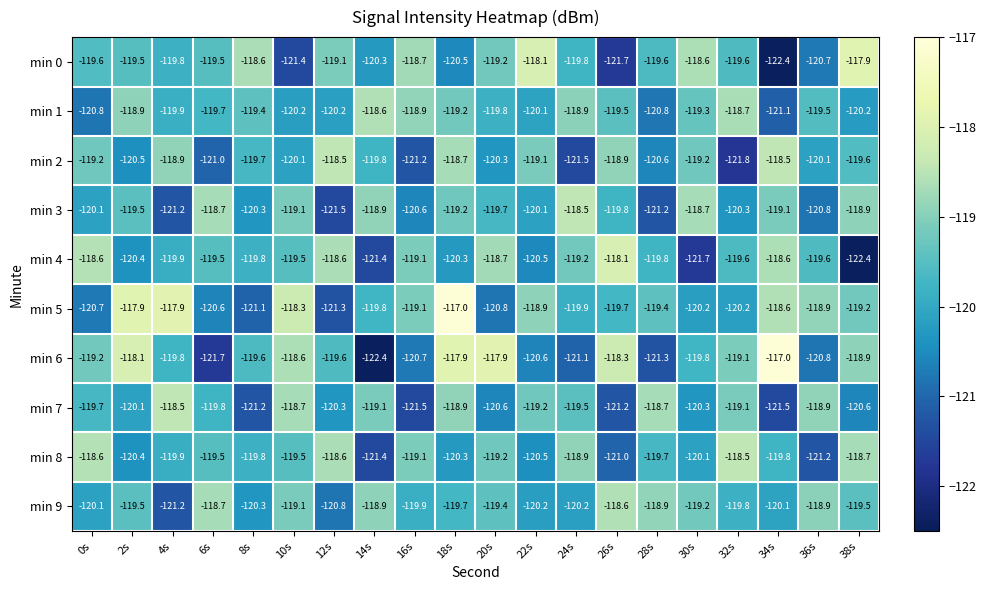

The min 7 series shows -119.8 at 6s. True or false?

True